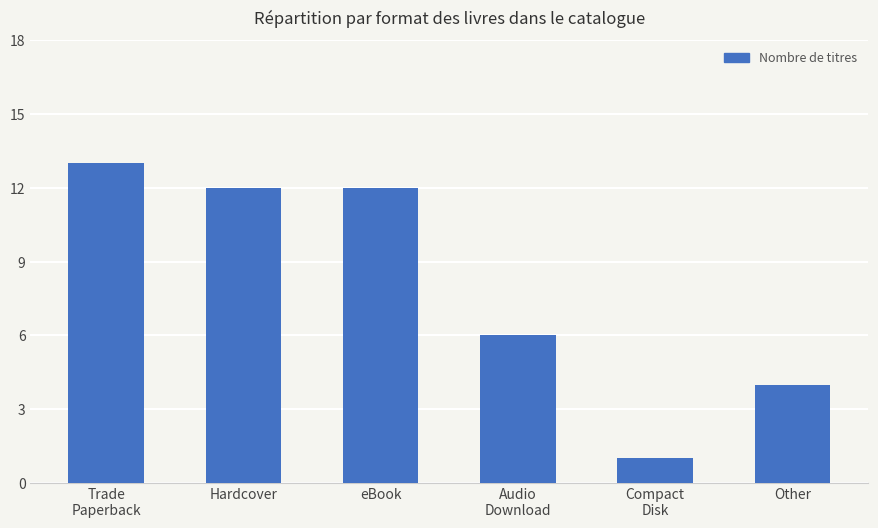

Between Trade
Paperback and Other, which is larger?

Trade
Paperback